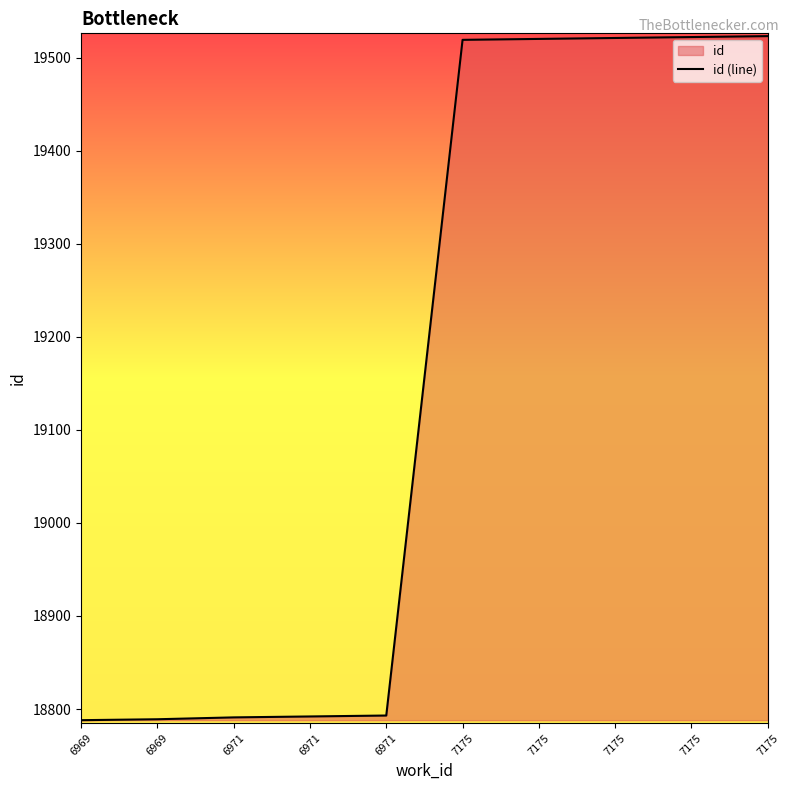

List the labels in order of value, smallest first.

6969, 6969, 6971, 6971, 6971, 7175, 7175, 7175, 7175, 7175